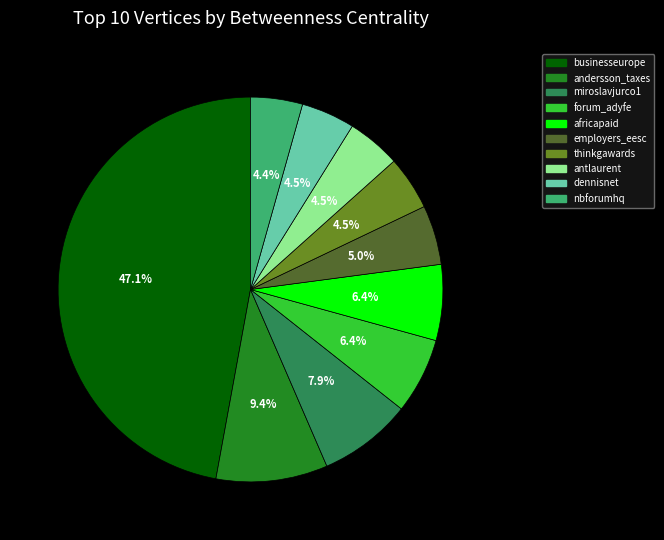

Which has a higher value, miroslavjurco1 or employers_eesc?

miroslavjurco1